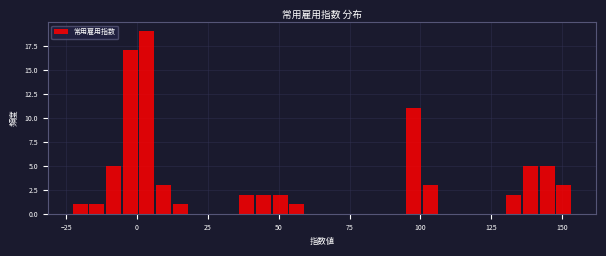

Around what value on the x-axis is the tallest bar? Give the approximate position of its centre, as read against the axis.

5